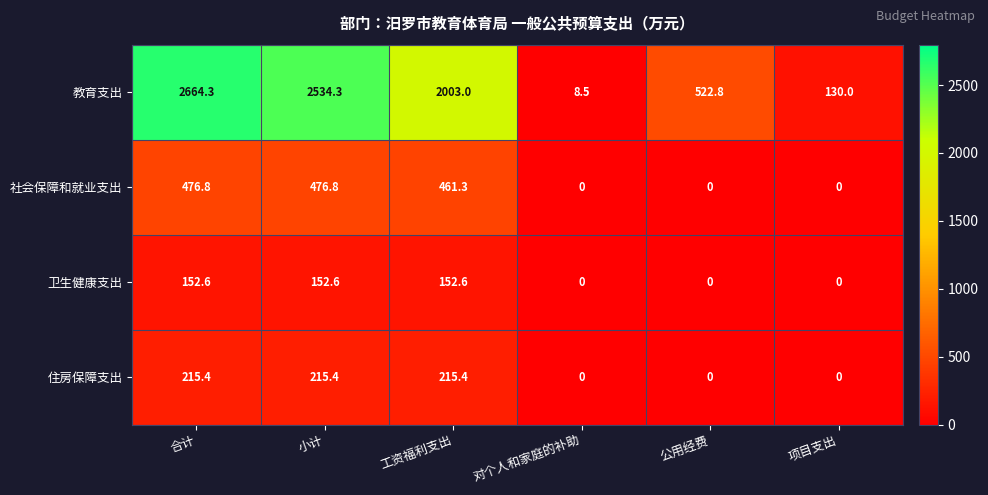

What is the highest value of the 卫生健康支出 series?

152.6